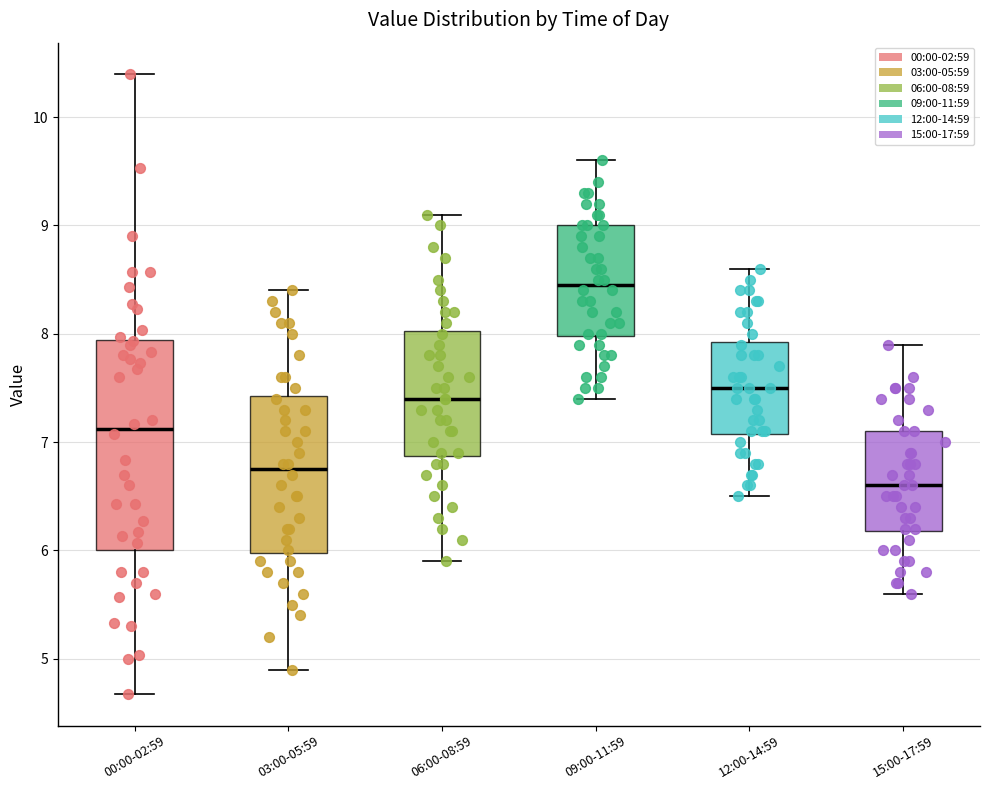

Which box has the highest median line?

09:00-11:59